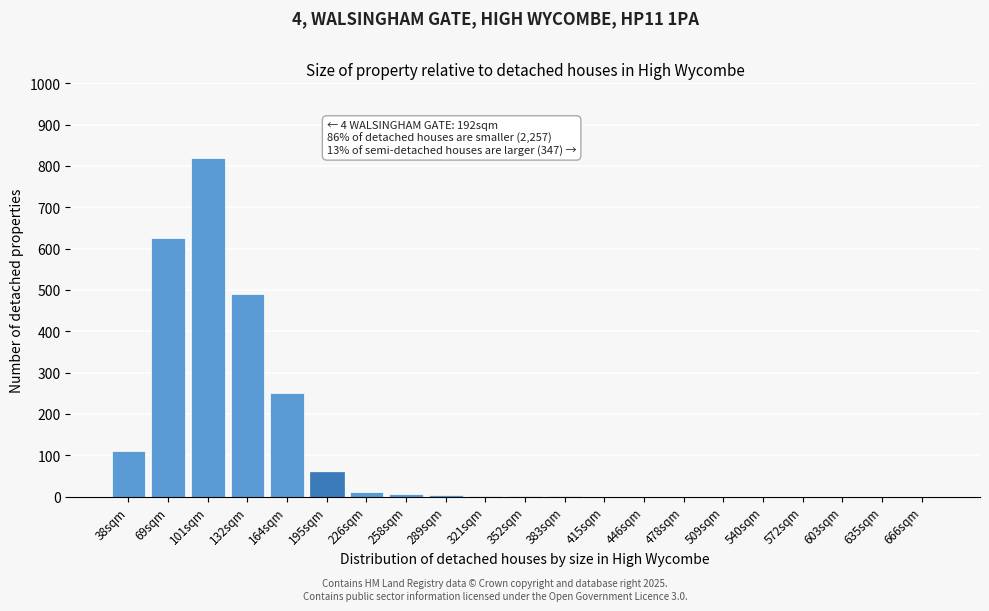

Approximately how many times larger is the value at 132sqm compared to 69sqm?

0.8